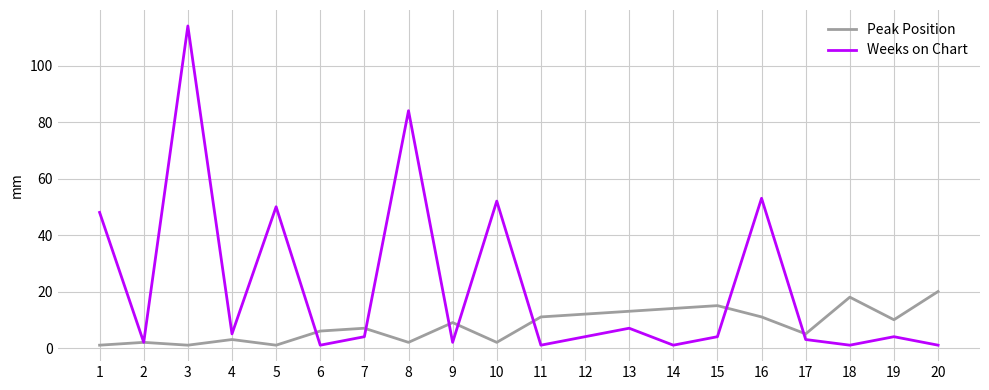

True or false: Weeks on Chart has a value of 1 at 14.

True